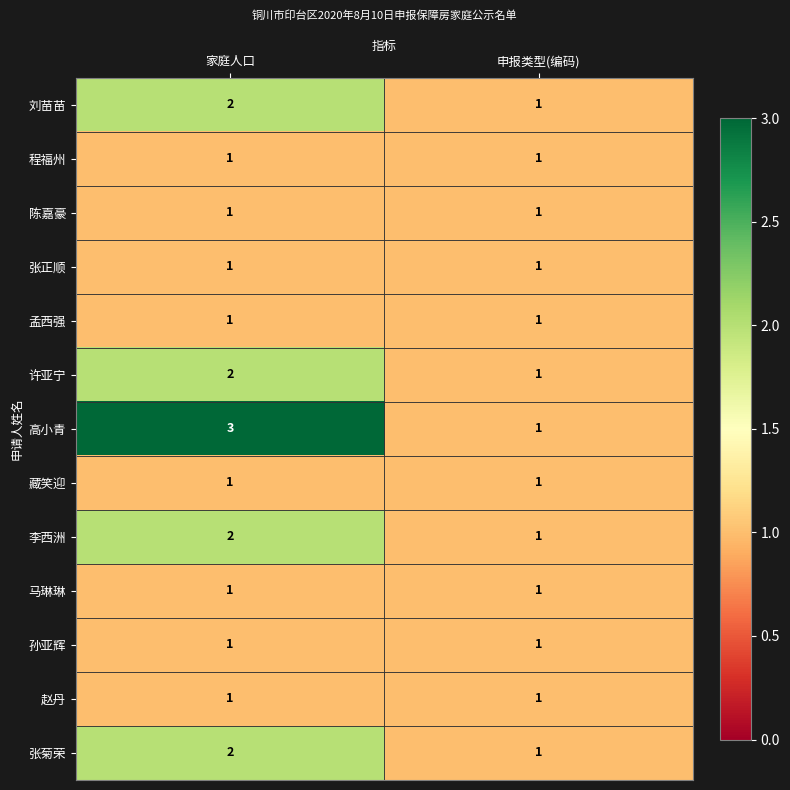

What is the sum of the 高小青 values at 申报类型(编码) and 家庭人口?

4